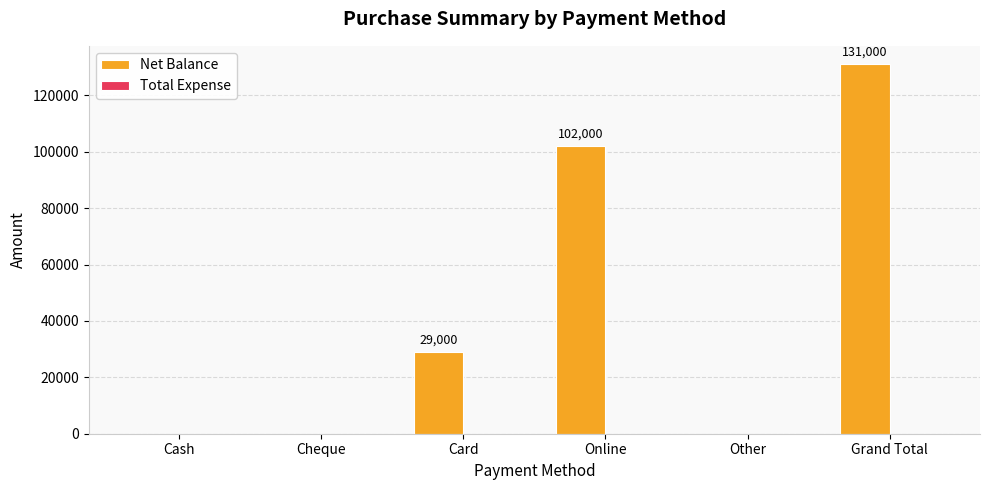

Are the bars horizontal?

No